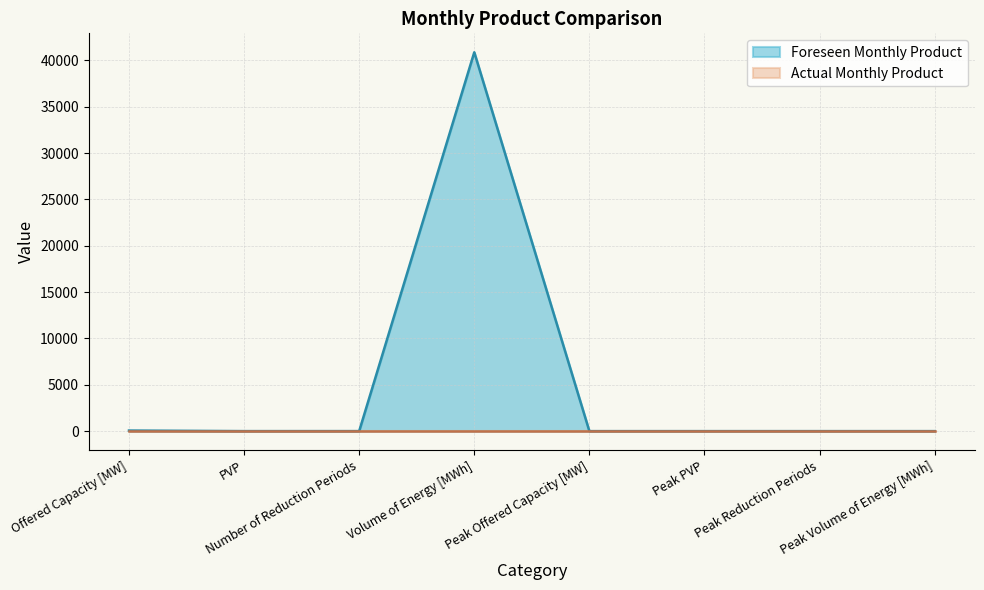

Where is the first local minimum?

PVP